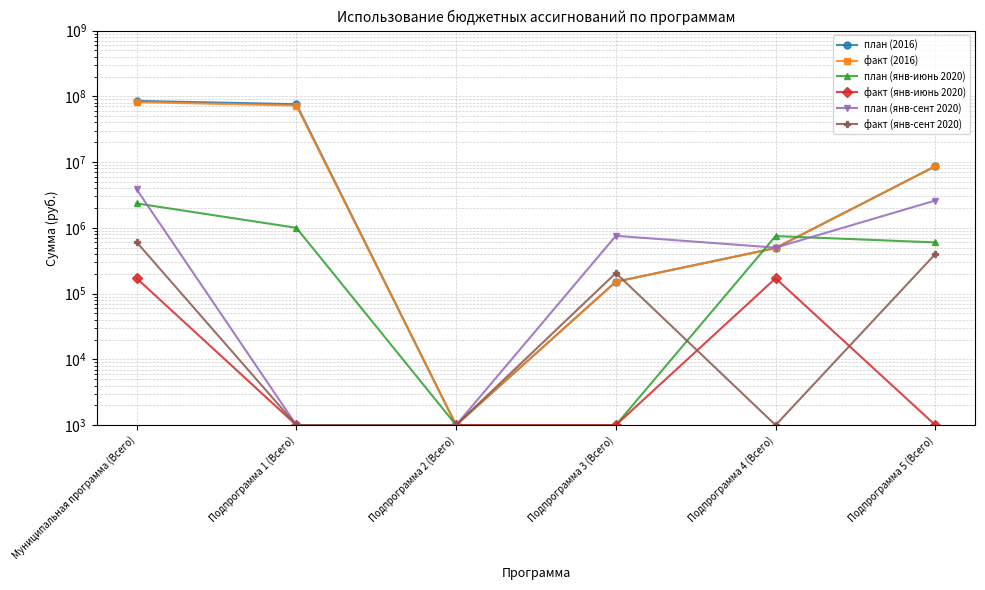

What is the approximate value of план (янв-сент 2020) at Подпрограмма 5 (Всего)?

2600000.0